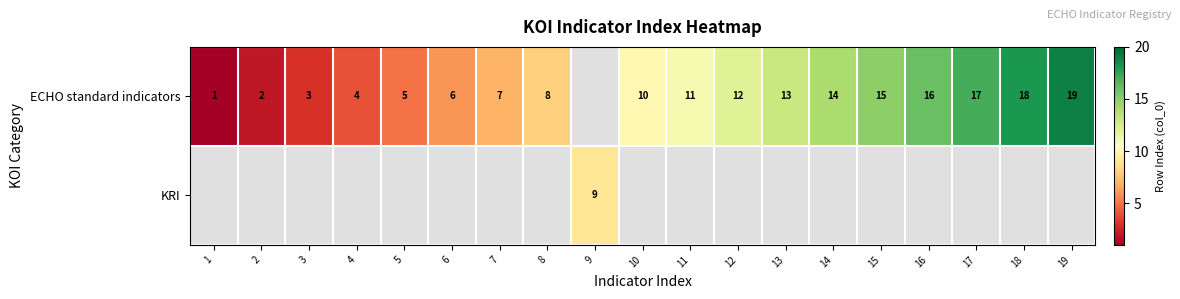

True or false: ECHO standard indicators has a value of 6.0 at 6.

True